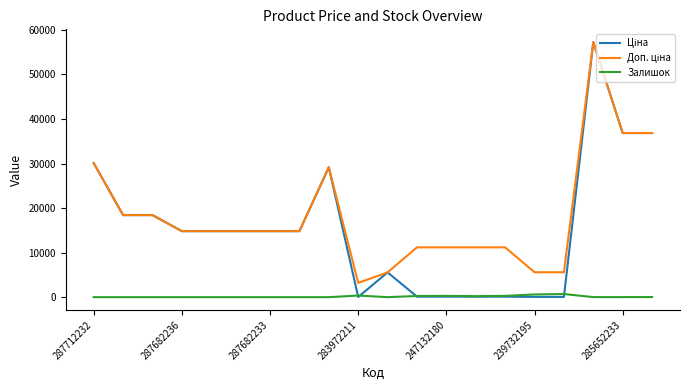

What is the greatest value displayed?

57258.0